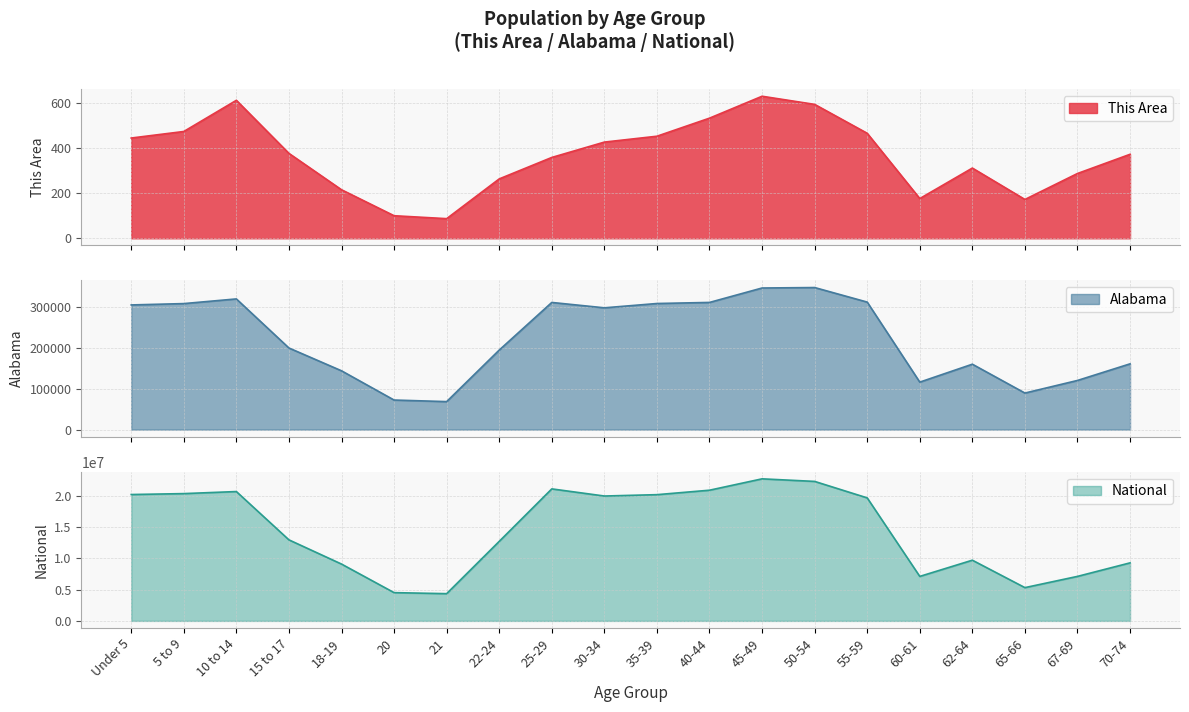

What is the label of the 5th point from the right?

60-61